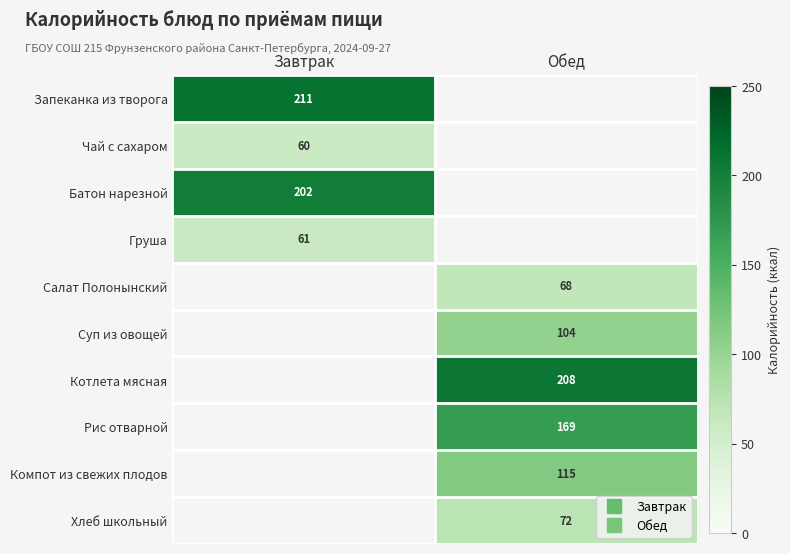

Which category has the highest value in the Груша series?

Завтрак